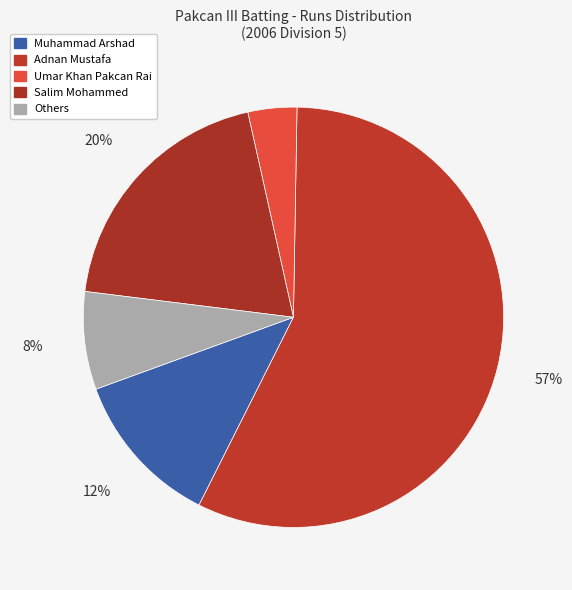

Count the number of slices in the pie.

5